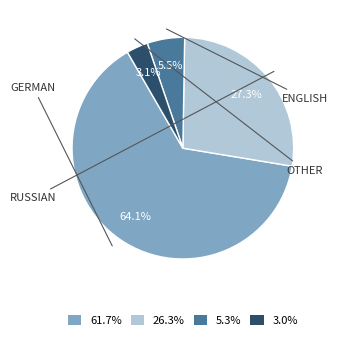

Does any single category account for the majority?

Yes